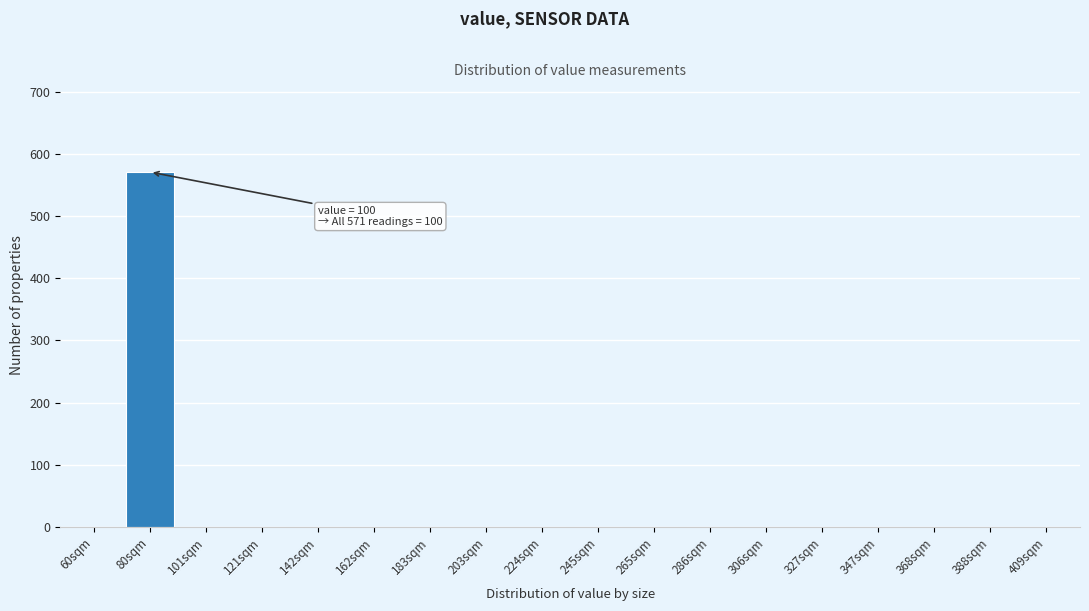

Reading left to right, list all the values displayed in this chart.

60sqm=0	80sqm=571	101sqm=0	121sqm=0	142sqm=0	162sqm=0	183sqm=0	203sqm=0	224sqm=0	245sqm=0	265sqm=0	286sqm=0	306sqm=0	327sqm=0	347sqm=0	368sqm=0	388sqm=0	409sqm=0